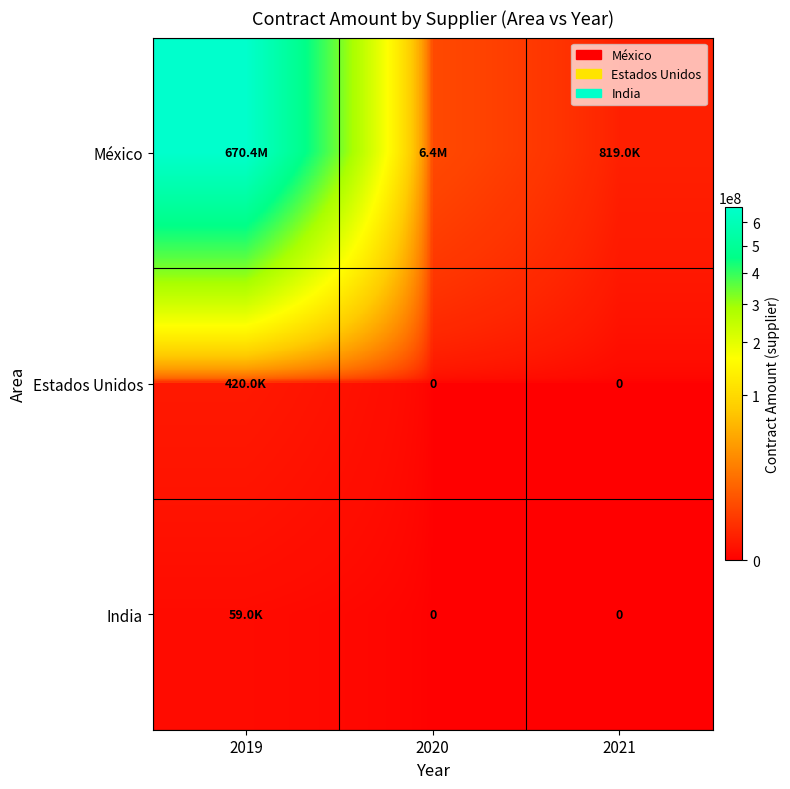

What is the maximum value for India?

59014.2